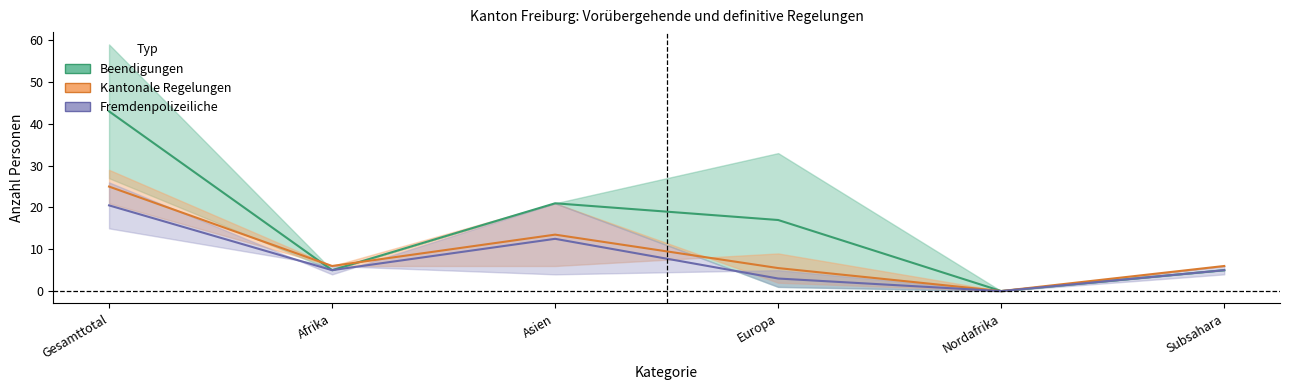

In Kantonale Regelungen (Mitte), how many points are lower than both neighbors (excluding endpoints)?

2